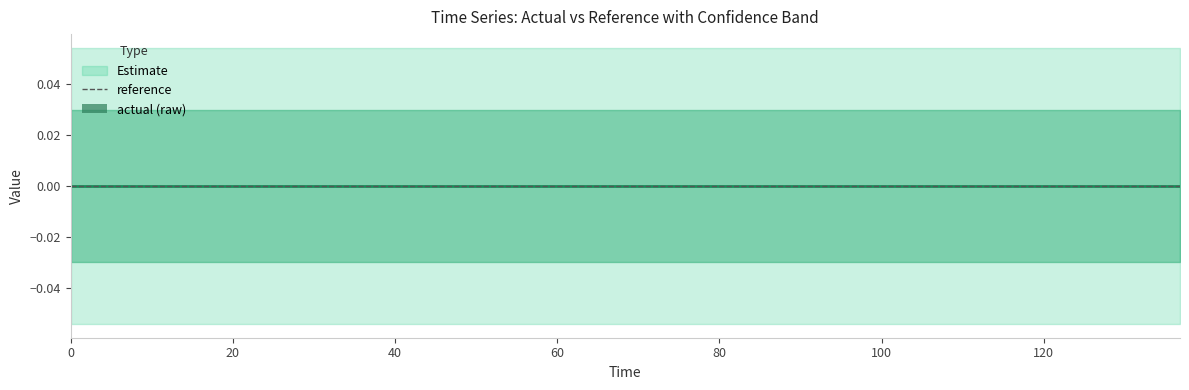

Which series changed the most between 1 and 3?

actual